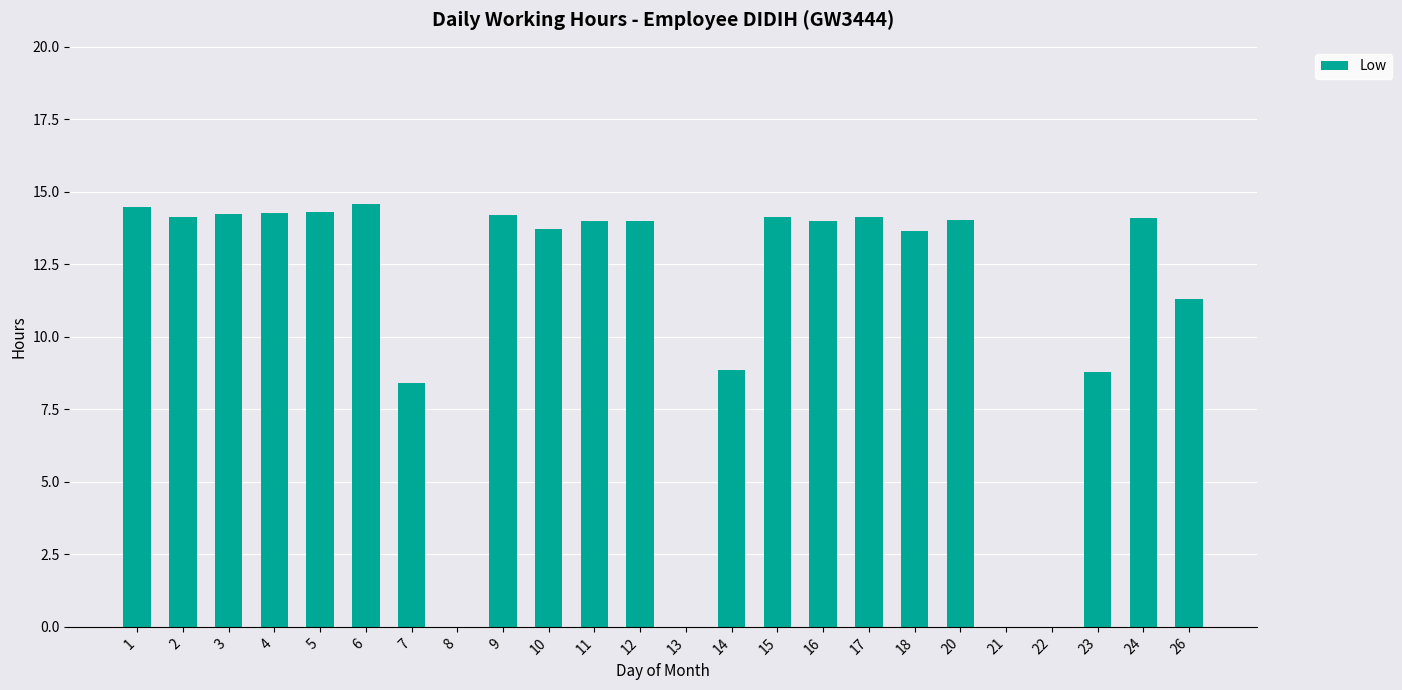

At which label does the data first exceed 14?

1